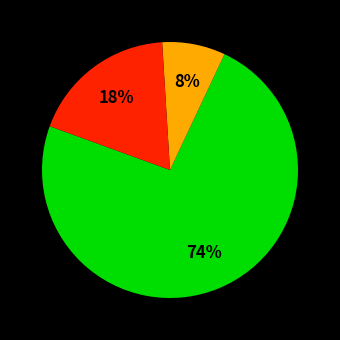

To the nearest percent, what is the difference between the largest and smallest slice percentages?

66%